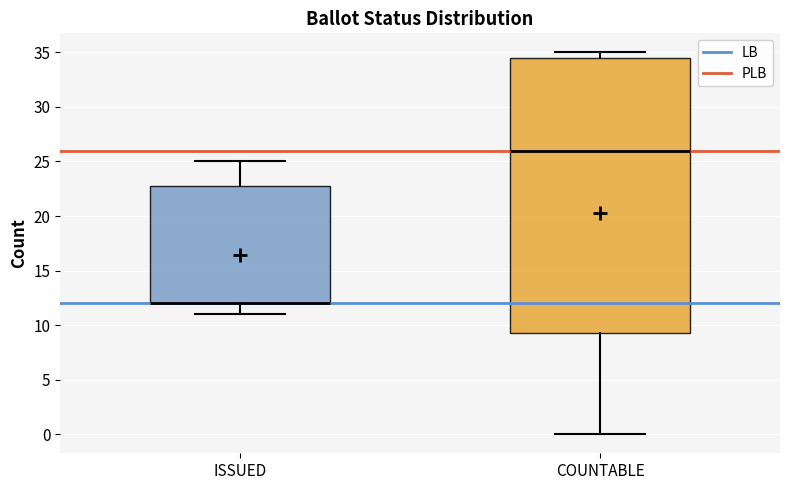

Reading left to right, transcribe this box plot: for each box, give where its median line is, the range the box spans, and where its two whiskers end, as read against the y-axis. The values are not printed on the chart, so give them approximately, as read against the axis.

ISSUED: median 12.0 (drawn on the box's lower edge), box 12.0 to 23.0, whiskers 11.0 to 25.0
COUNTABLE: median 26.0, box 9.5 to 34.5, whiskers 0.0 to 35.0